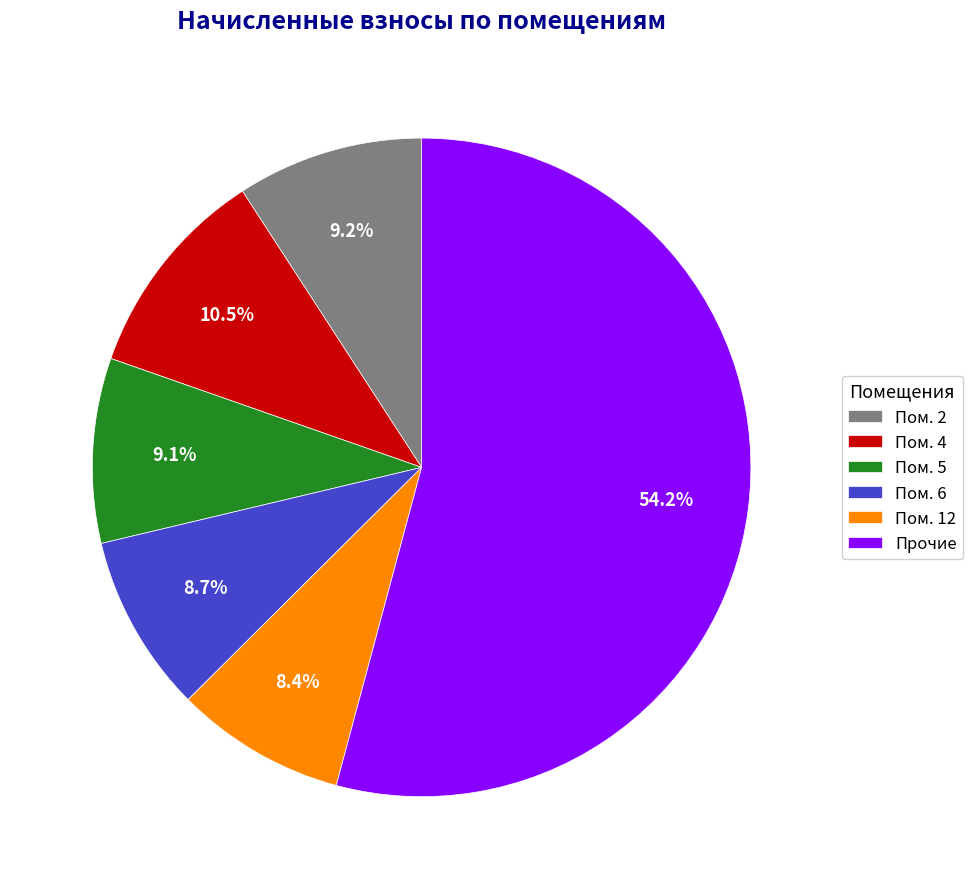

Combined, do Пом. 6 and Пом. 2 account for over 50%?

No